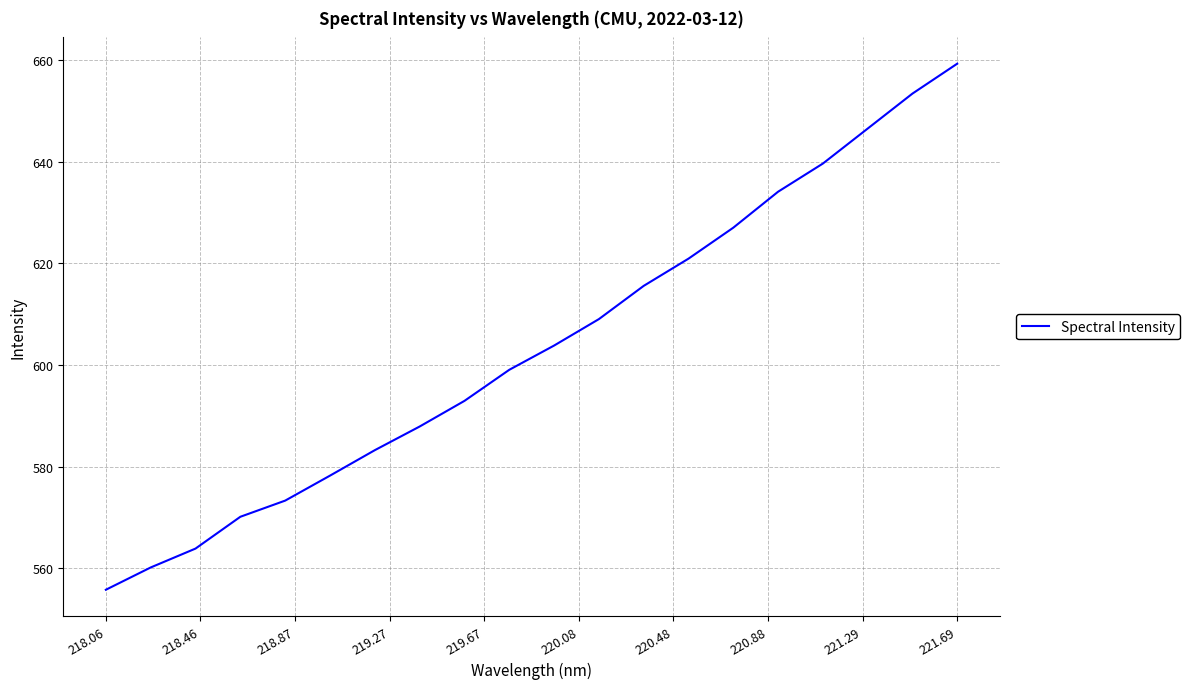

What is the difference between the maximum and minimum values?

103.6